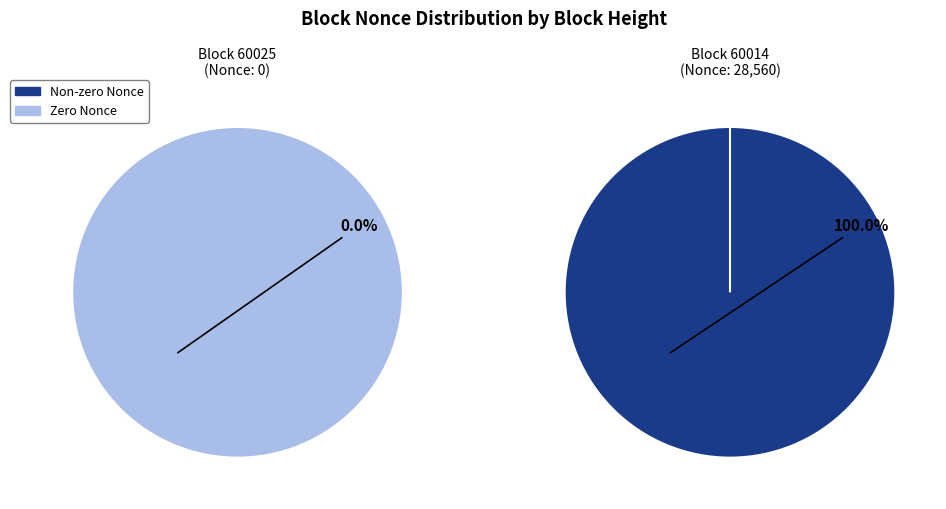

Rank the categories by value from highest to lowest.

60014, 60025